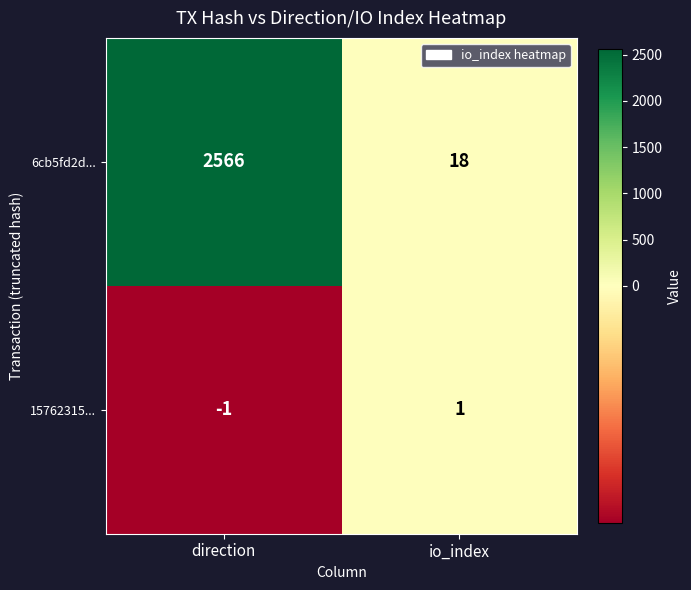

What is the spread (max minus min) of values at direction?

2567